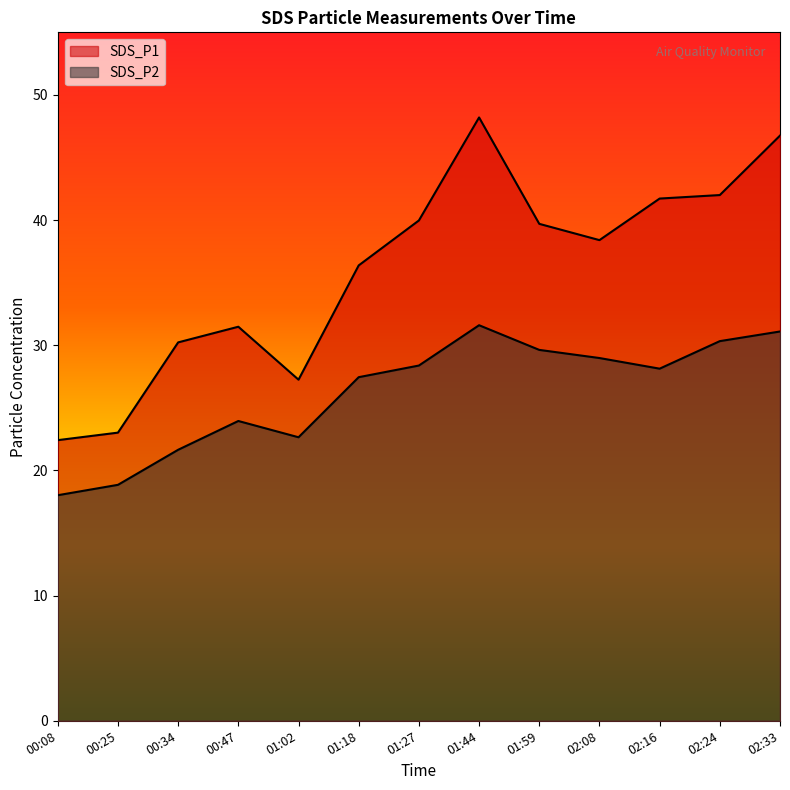

Reading left to right, list all the values displayed in this chart.

SDS_P1: 00:08=22.4	00:25=23.0	00:34=30.2	00:47=31.5	01:02=27.2	01:18=36.4	01:27=40.0	01:44=48.2	01:59=39.7	02:08=38.4	02:16=41.7	02:24=42.0	02:33=46.8
SDS_P2: 00:08=18.0	00:25=18.9	00:34=21.6	00:47=23.9	01:02=22.6	01:18=27.4	01:27=28.4	01:44=31.6	01:59=29.6	02:08=29.0	02:16=28.1	02:24=30.3	02:33=31.1